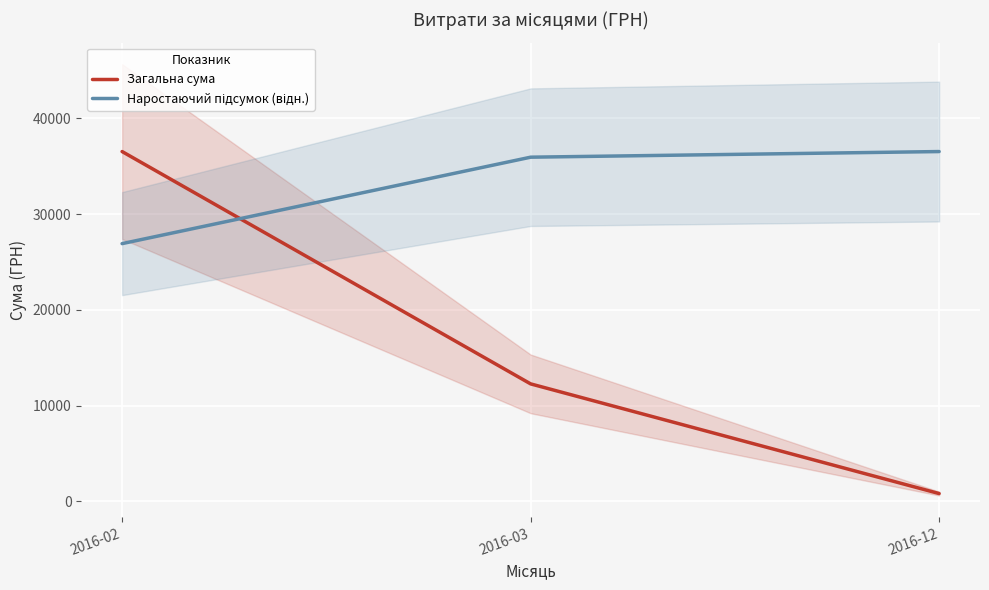

What is the smallest value displayed?

799.3